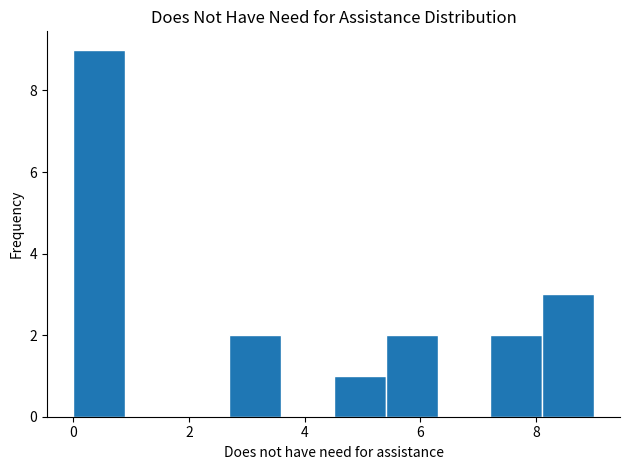

What is the height of the bar covering 2.7 to 3.6 on the x-axis? Neither the bar edges nor the heights are printed on the chart, so give them approximately, as read against the axes.

2